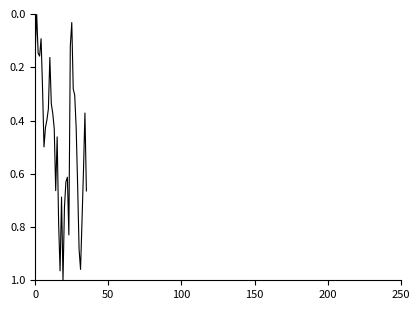

Does the chart have visible grid lines?

No